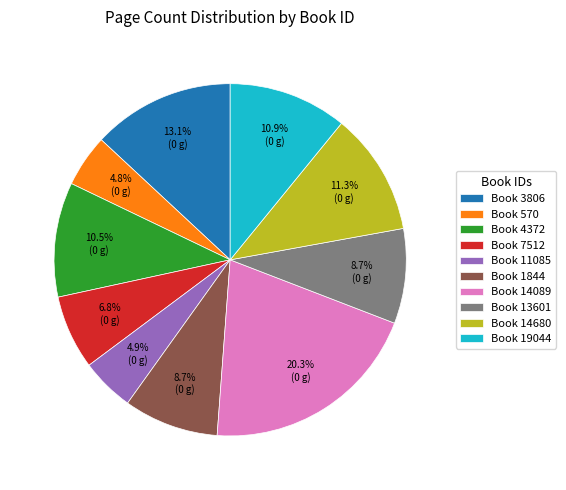

Which slice is the largest?

Book 14089